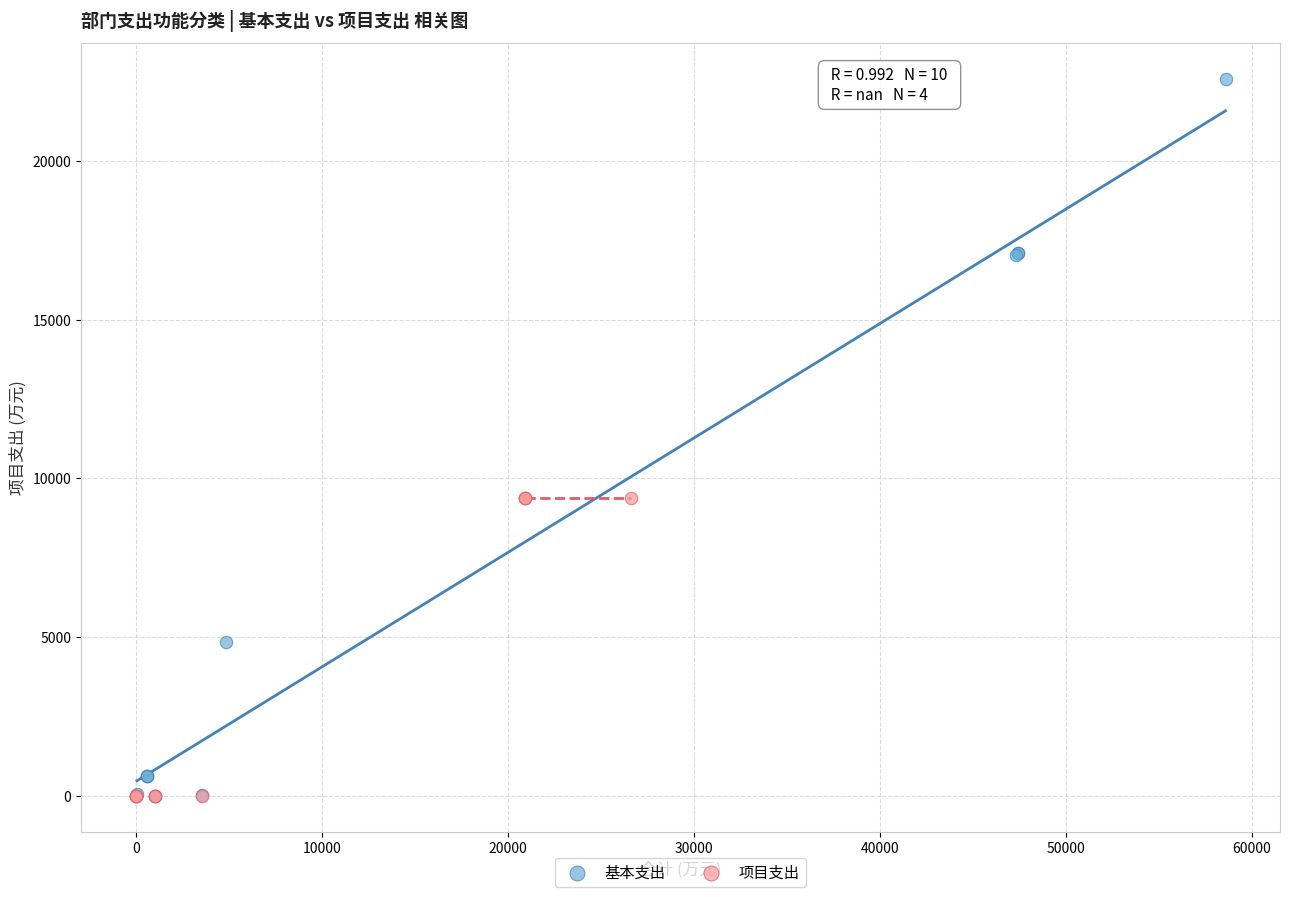

Which series contains the highest Y value?

基本支出